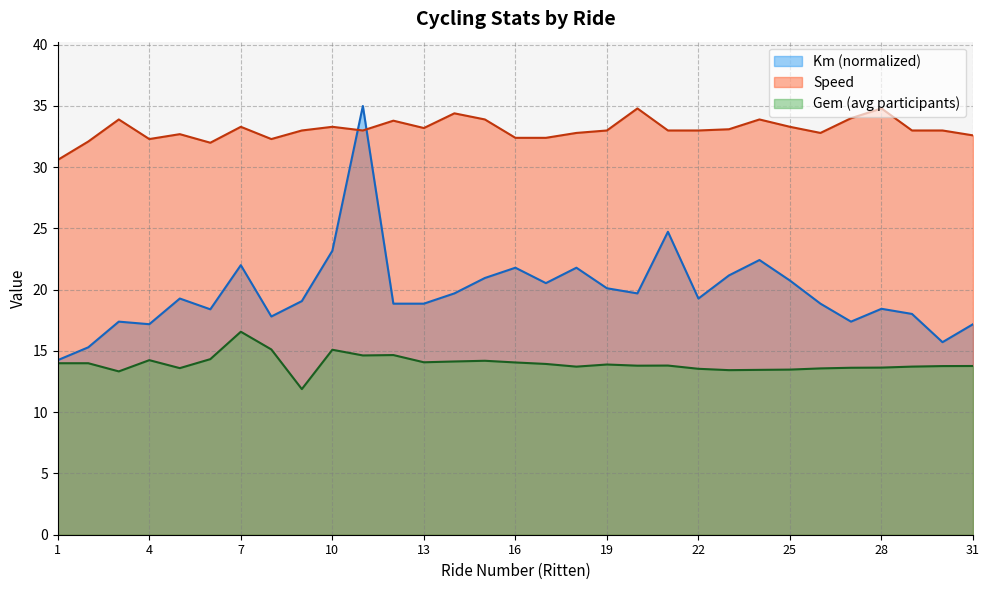

How many values in the Speed series are below 33?

11